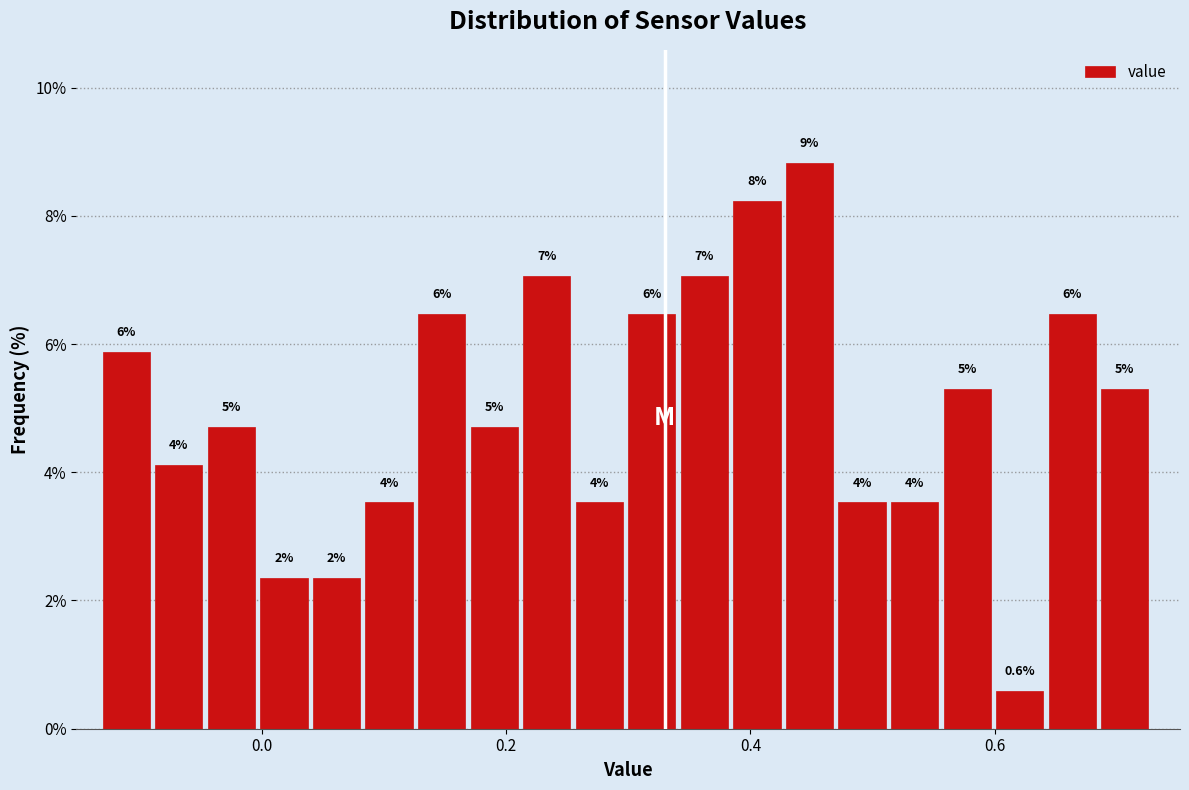

Read against the x-axis, roughly where is the centre of the tallest bar?

0.44